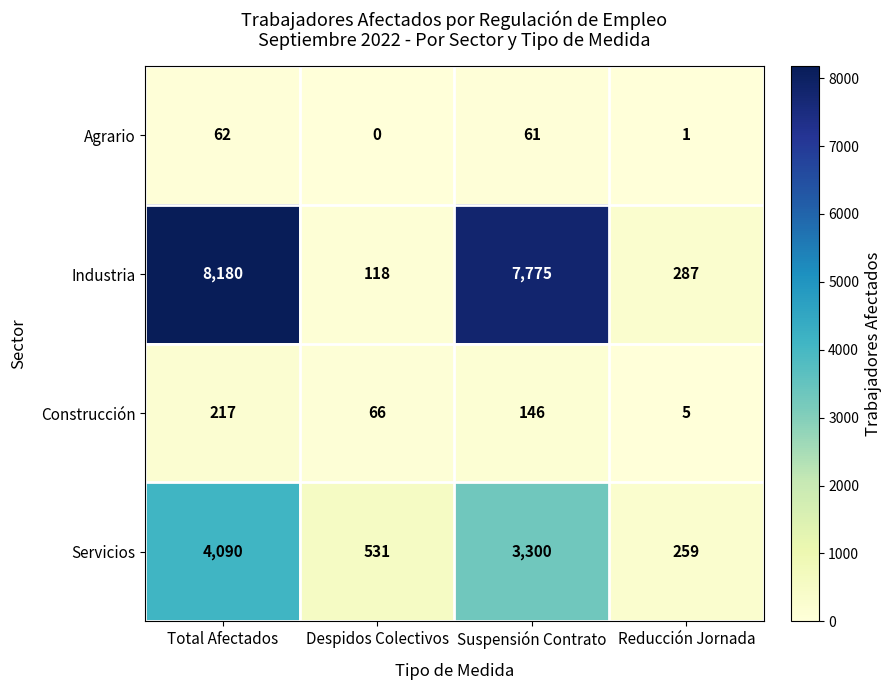

What is the difference between the maximum and minimum values in the Agrario series?

62